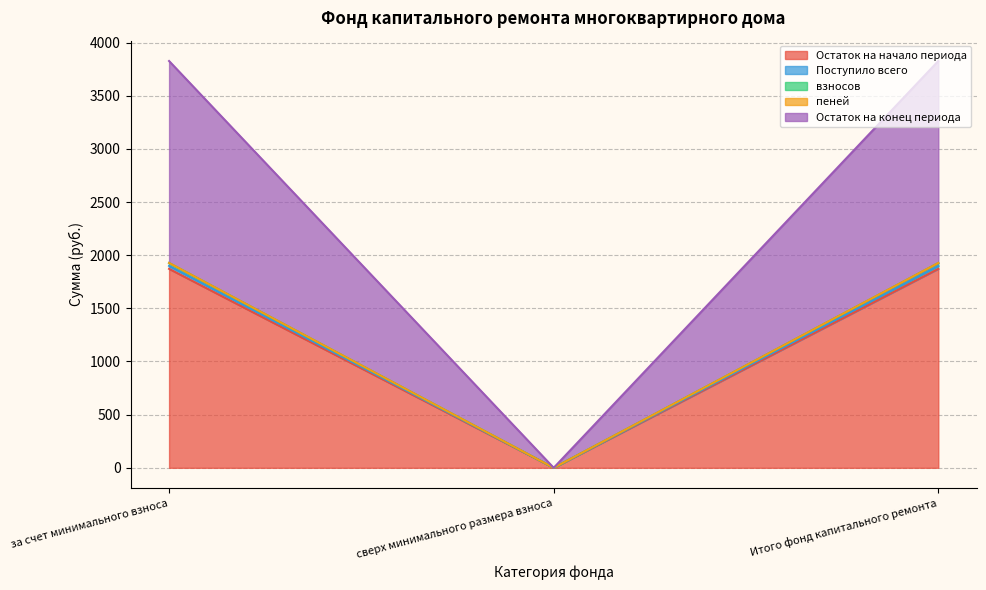

What is the difference between the maximum and minimum values in the Поступило всего series?

1926.7